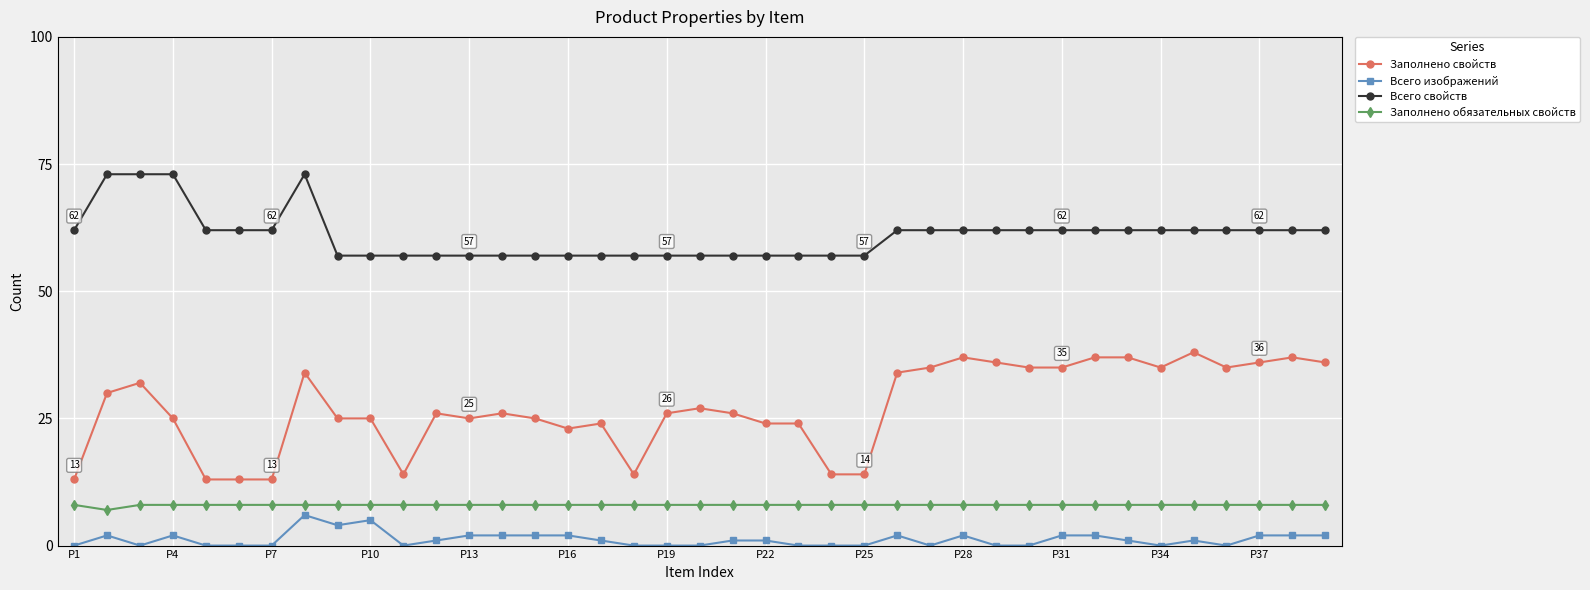

Which series has the widest spread of values?

Заполнено свойств